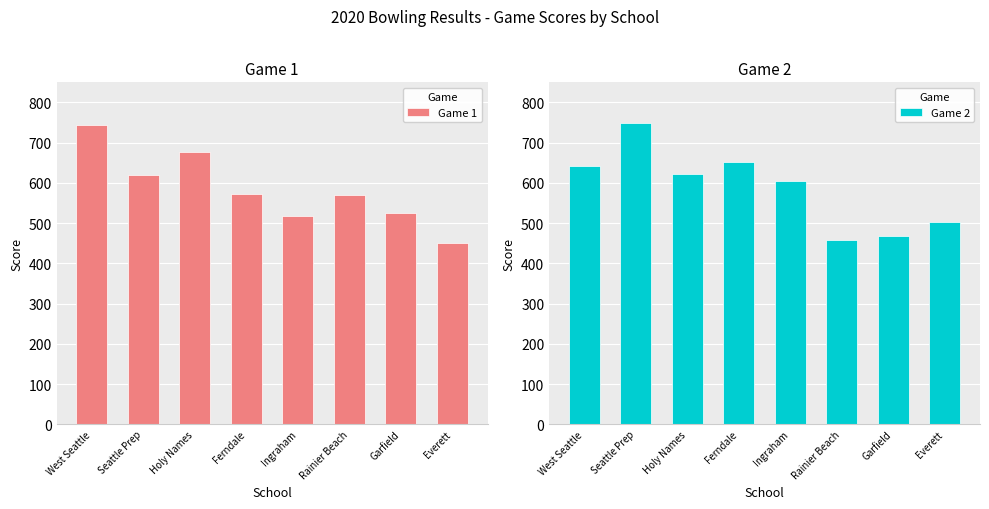

What is the maximum value shown in the chart?

750